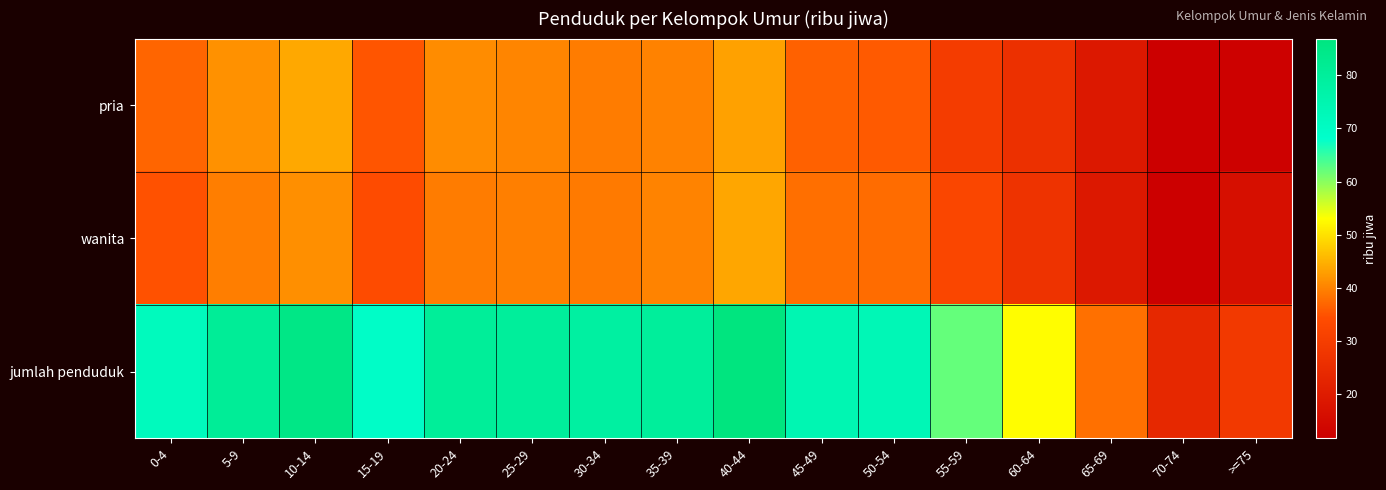

What is the minimum value shown in the chart?

11.7